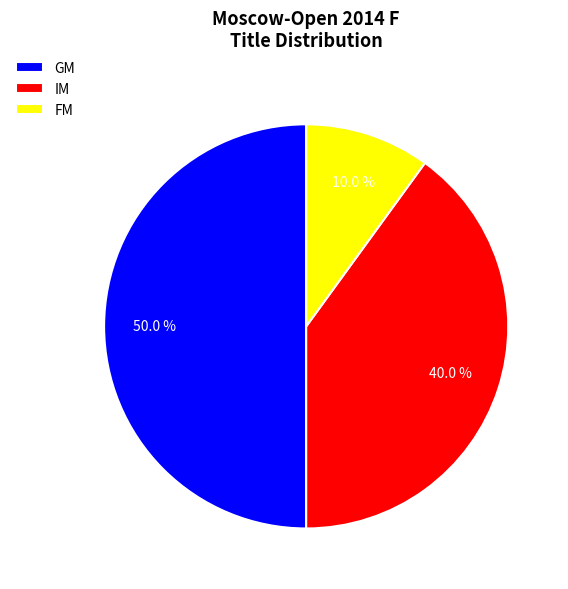

Count the number of slices in the pie.

3